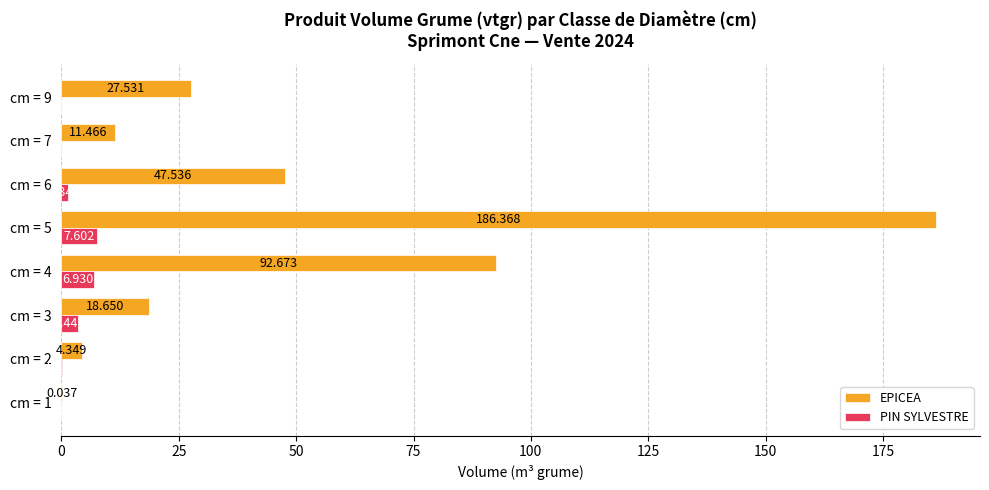

Which series has the widest spread of values?

EPICEA